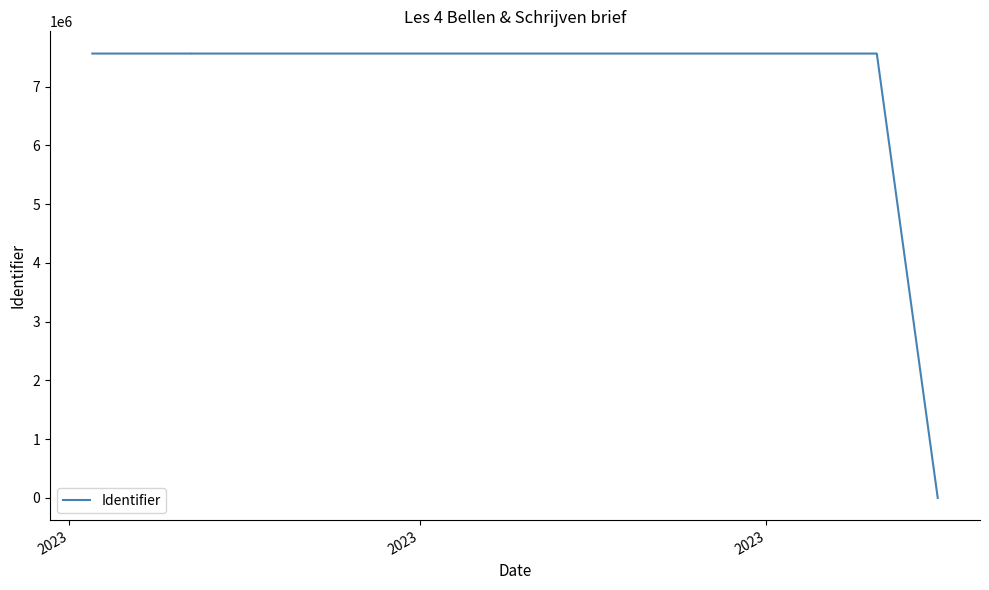

What is the label of the 5th point from the right?

2023